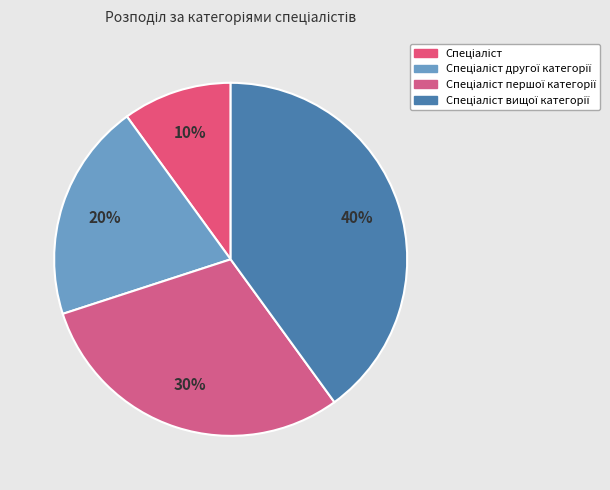

The Спеціаліст slice represents 24% of the pie. True or false?

False